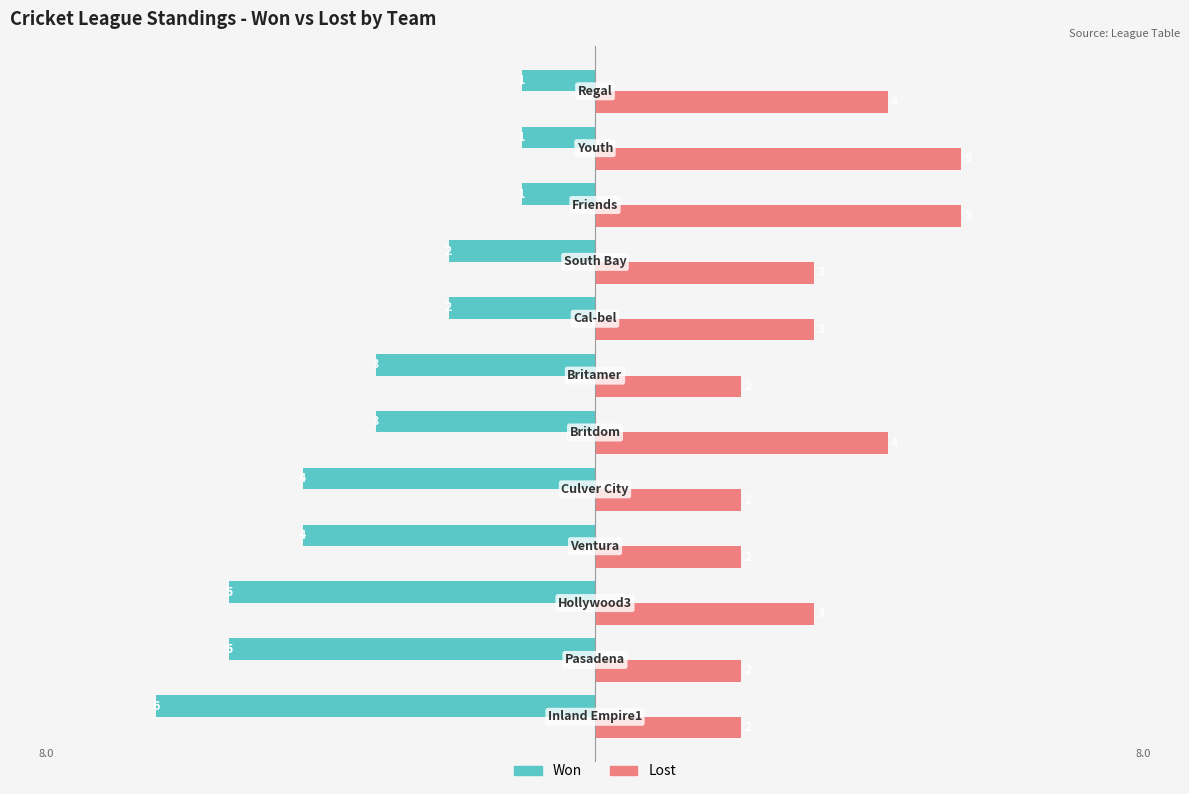

Rank the series by their maximum value, from highest to lowest.

Lost, Won